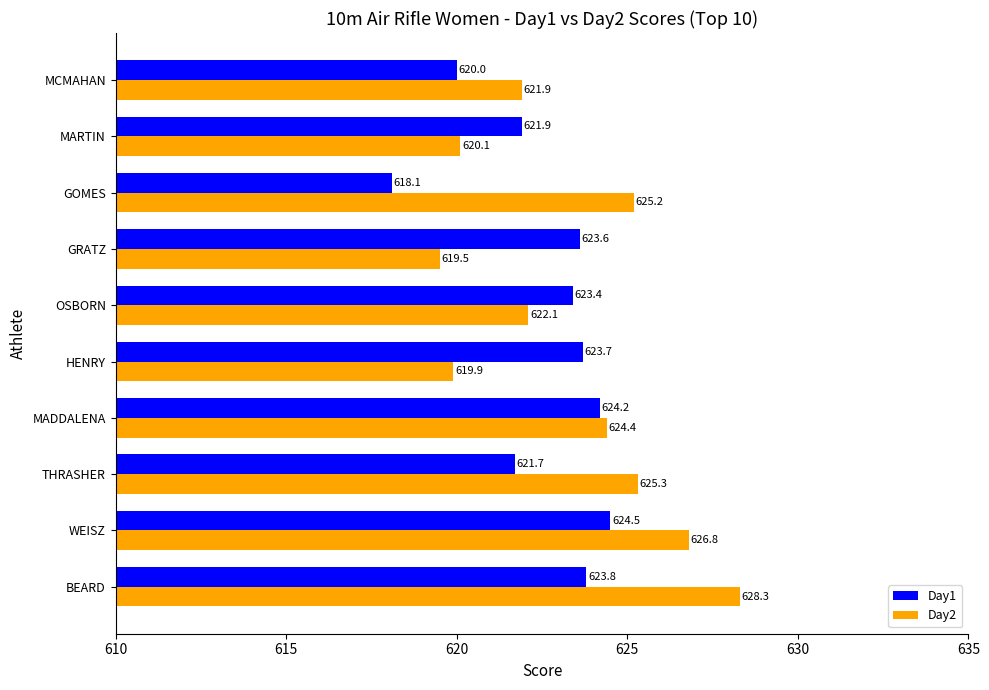

The value of Day2 at MCMAHAN is 185.0. True or false?

False